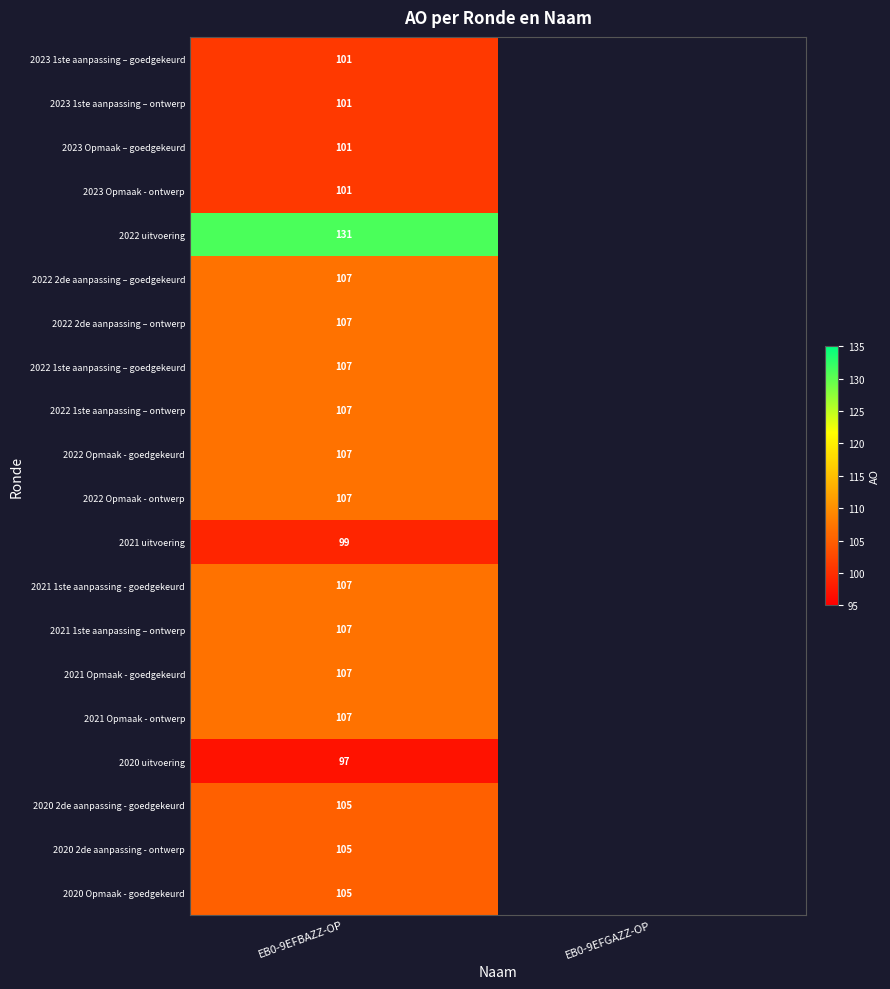

What is the difference between the highest and lowest values at EB0-9EFBAZZ-OP?

34